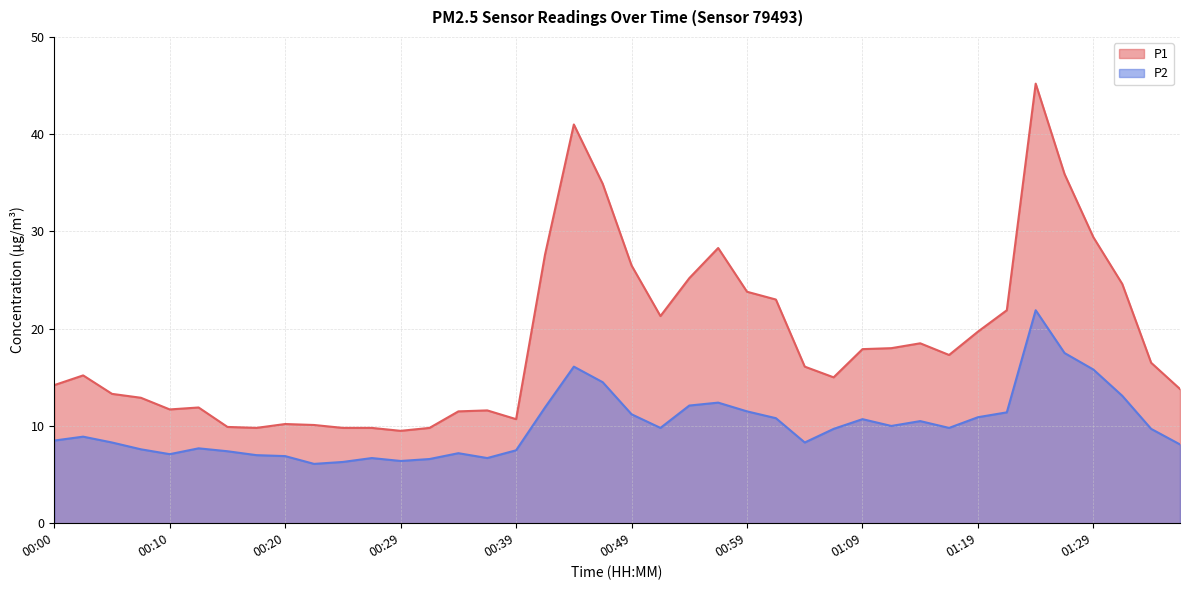

What is the sum of all P1 values?

753.3